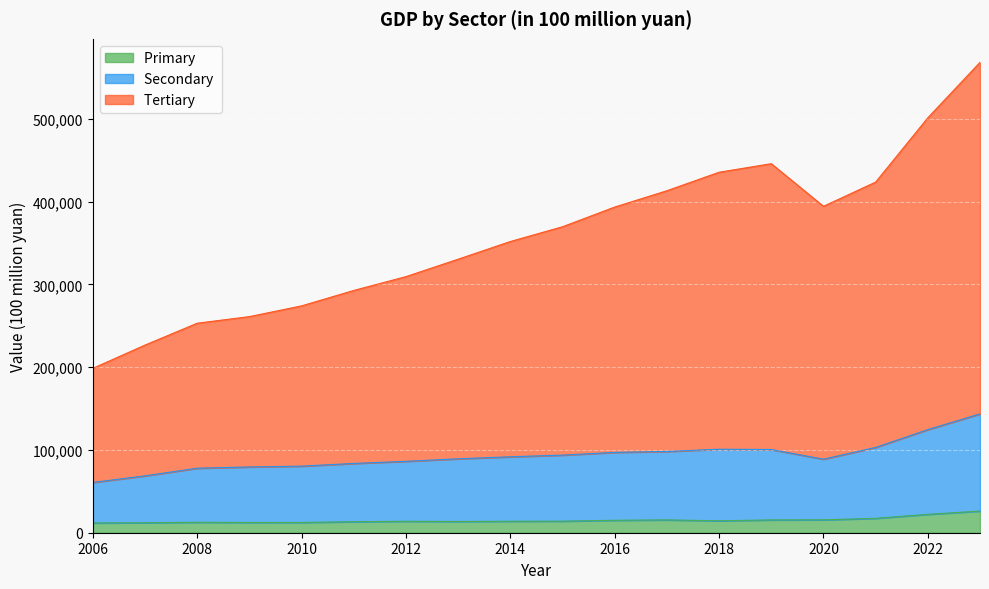

What is the value of the Secondary  point at the 10th from the left?

93722